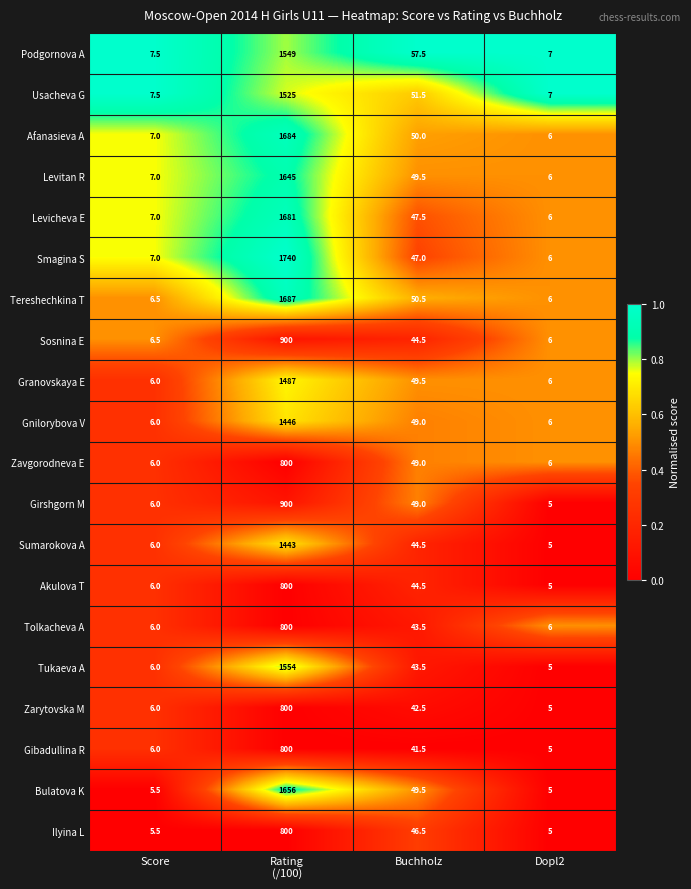

Where is Tereshechkina T nearest to the value 846?

Buchholz